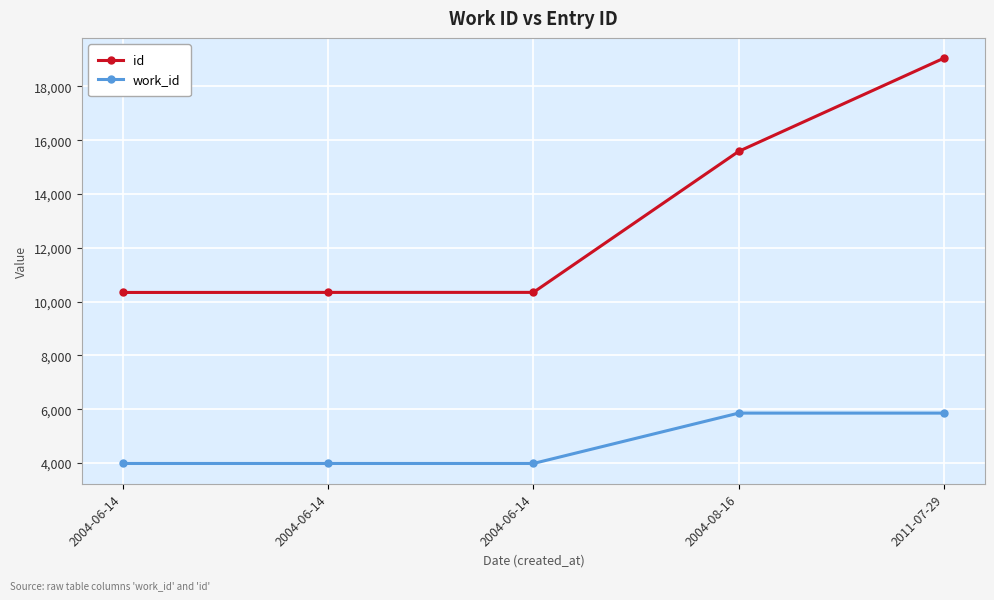

What is the sum of all work_id values?

23651